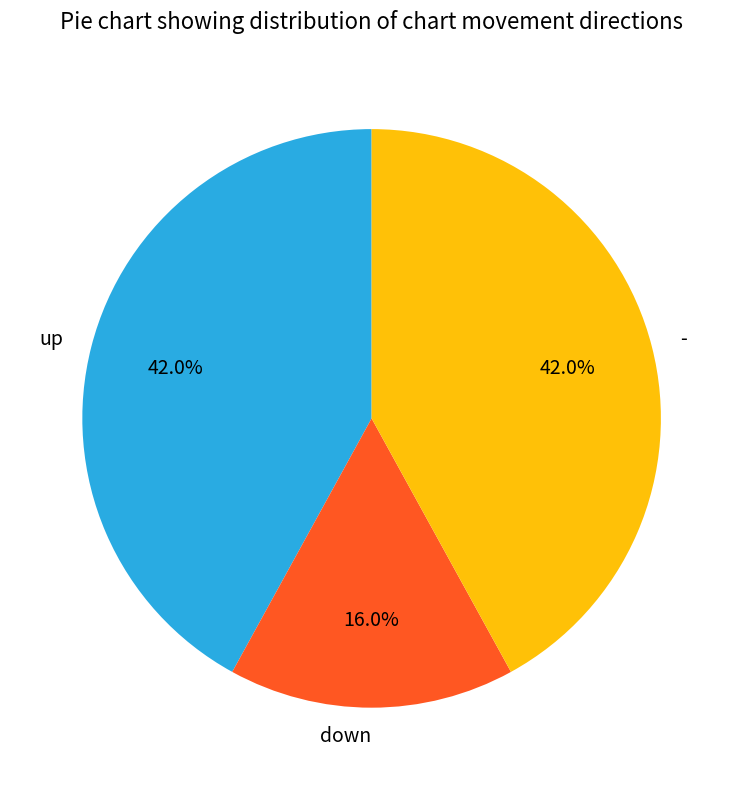

Is it true that up is 42% of the pie?

True